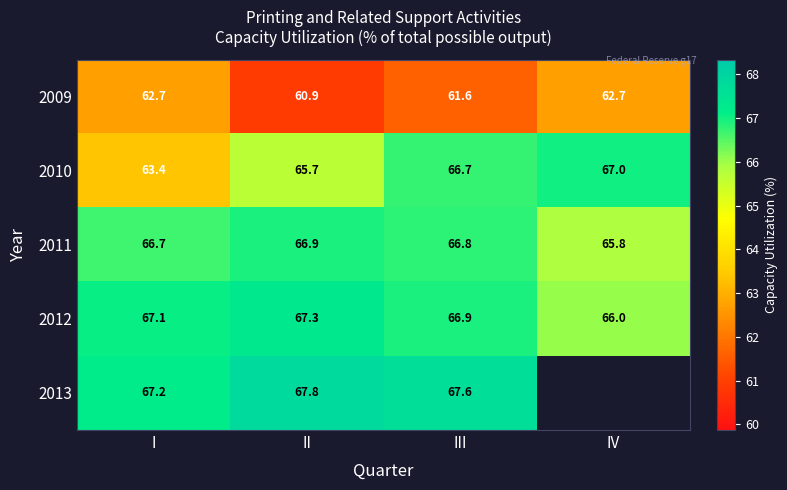

The 2009 series shows 60.9 at II. True or false?

True